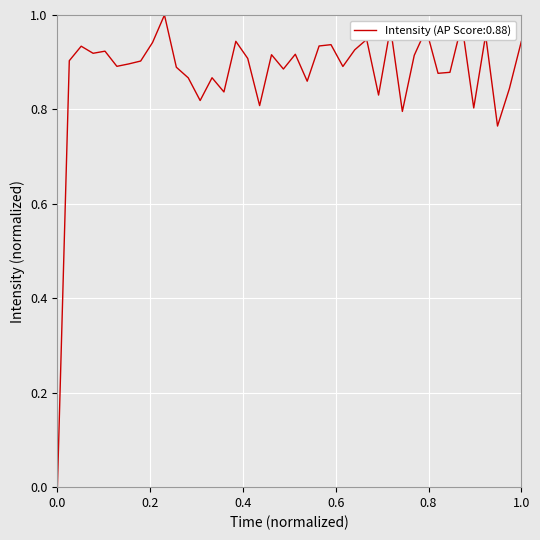

What is the difference between the maximum and minimum values?

1.0